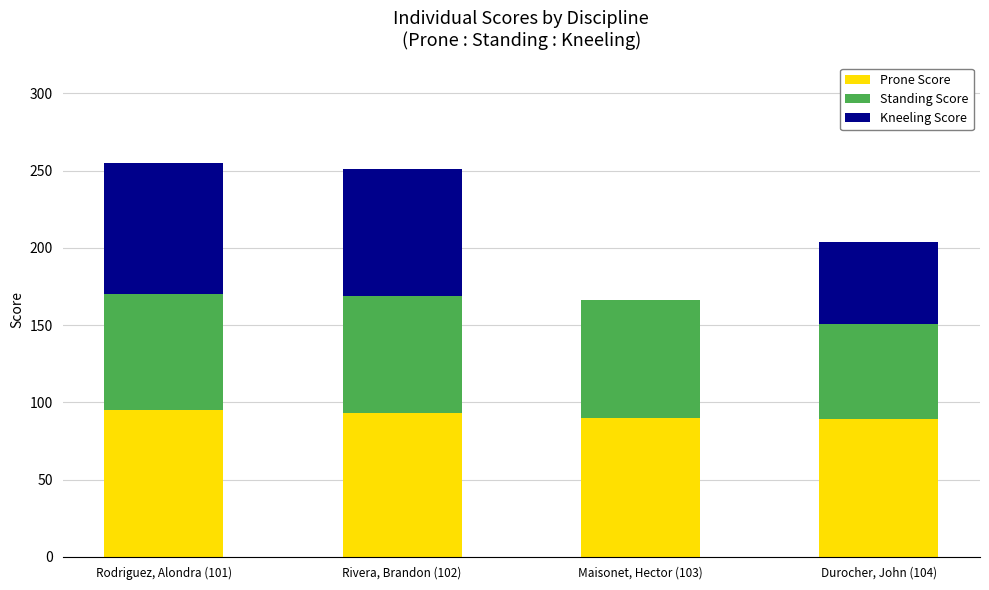

What is the sum of the Prone Score values at Rodriguez, Alondra (101) and Rivera, Brandon (102)?

188